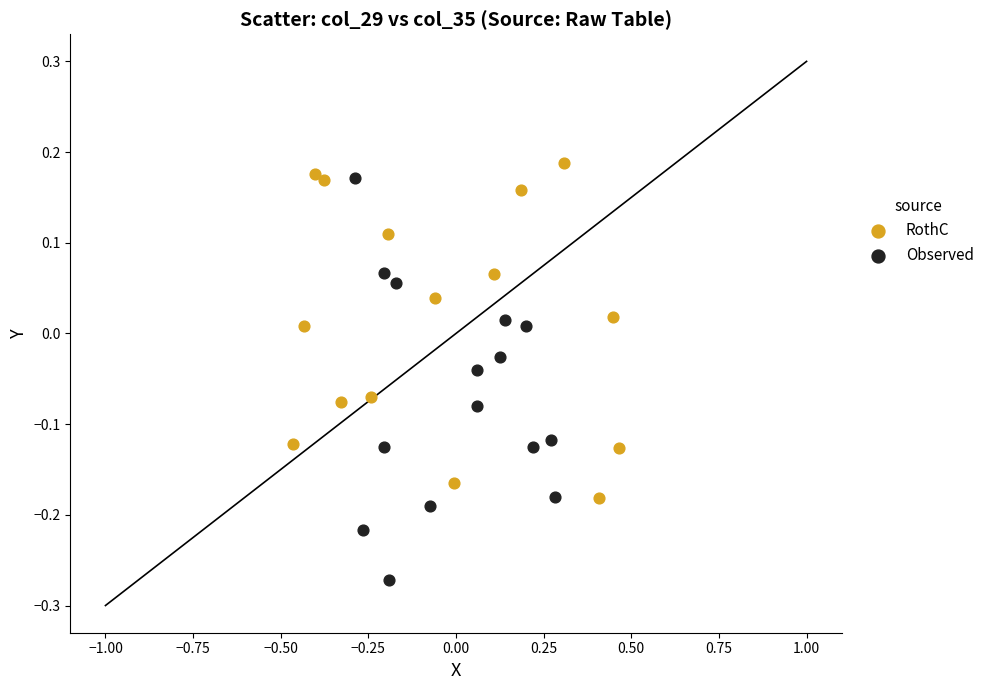

What are all the series names shown in the legend?

RothC, Observed